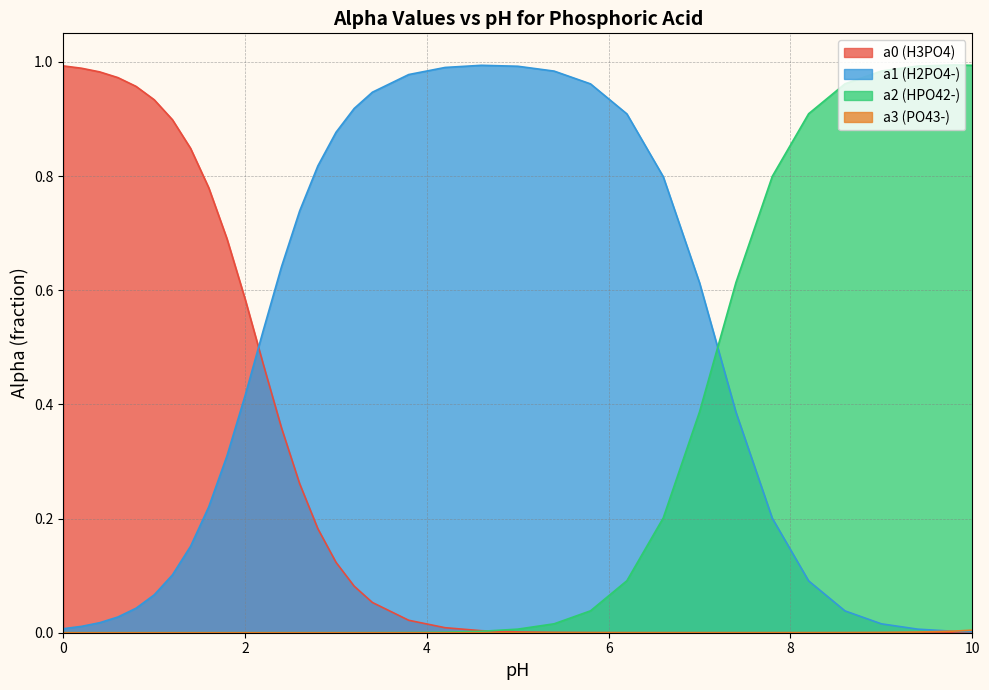

What is the maximum value shown in the chart?

1.0